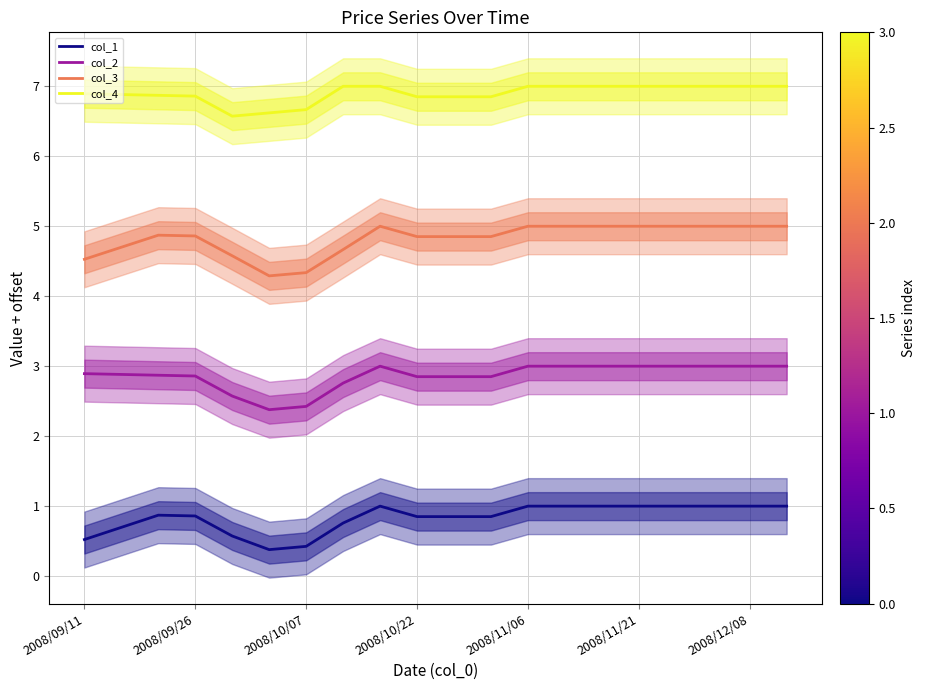

At 2008/09/11, list the series in order from largest to smallest.

col_4, col_3, col_2, col_1